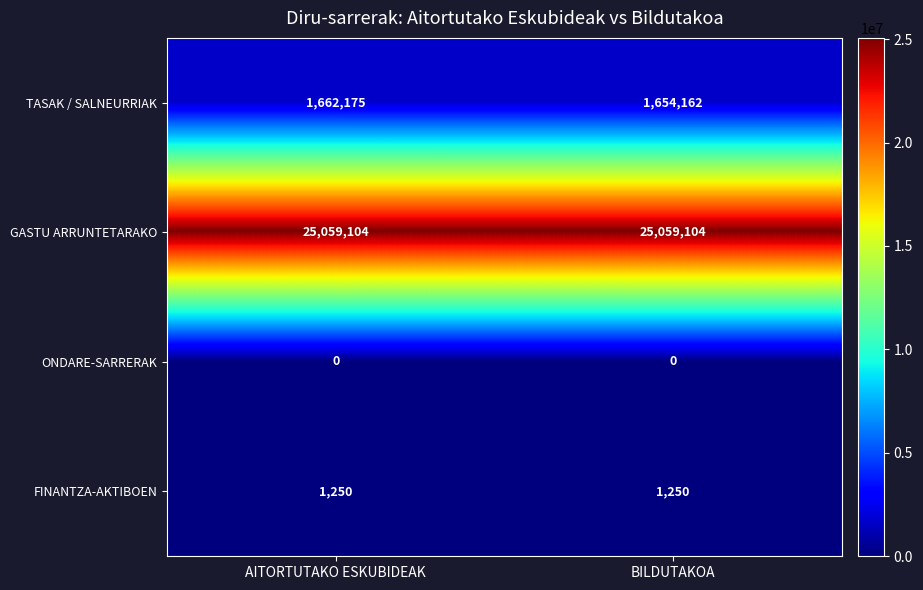

What is the difference between the highest and lowest values at BILDUTAKOA?

25059104